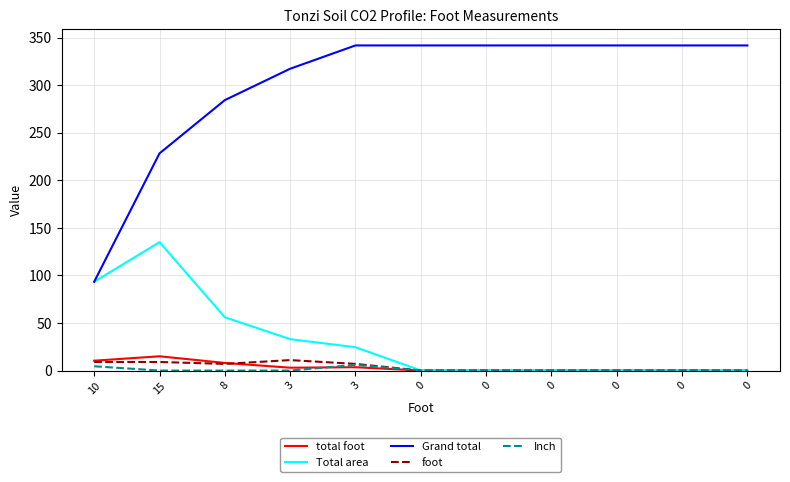

What are all the series names shown in the legend?

total foot, Total area, Grand total, foot, Inch